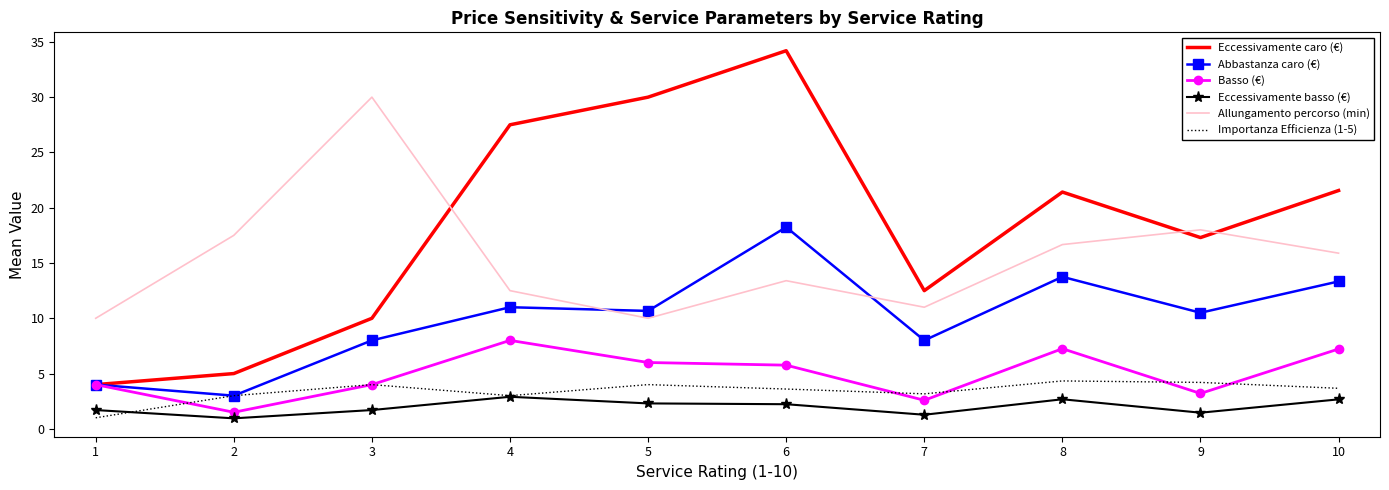

True or false: Allungamento percorso (min) and Eccessivamente basso (€) cross at least once.

False